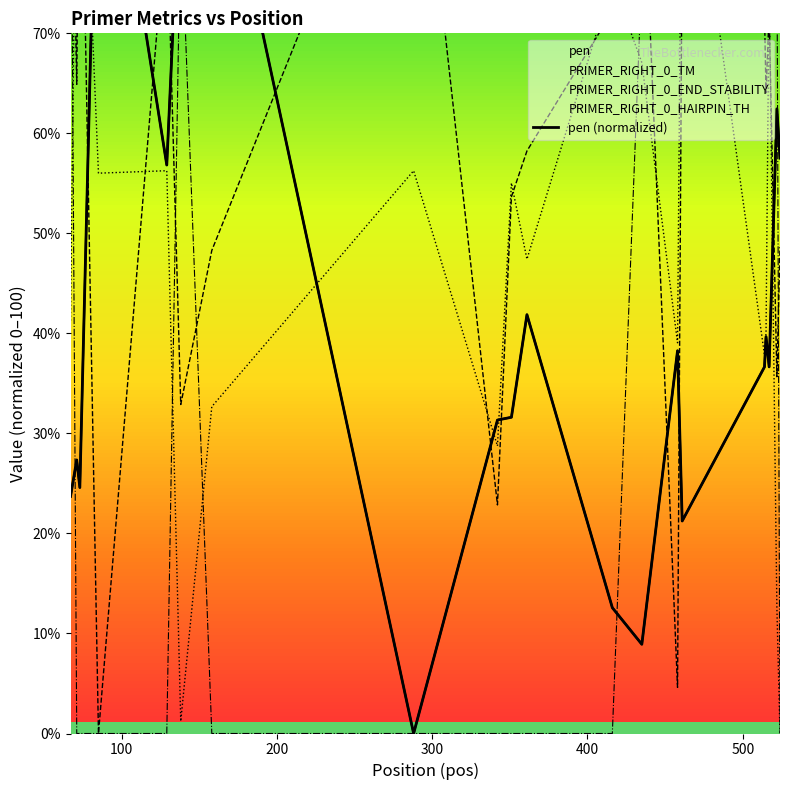

True or false: the data has more than 1 interior local peaks.

True